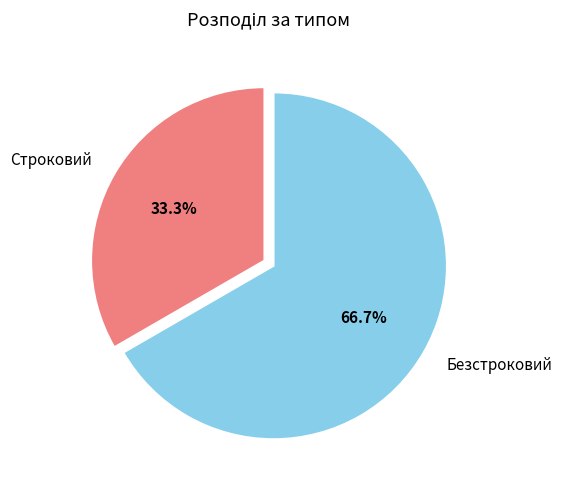

What portion of the pie excludes Безстроковий?

33.3%